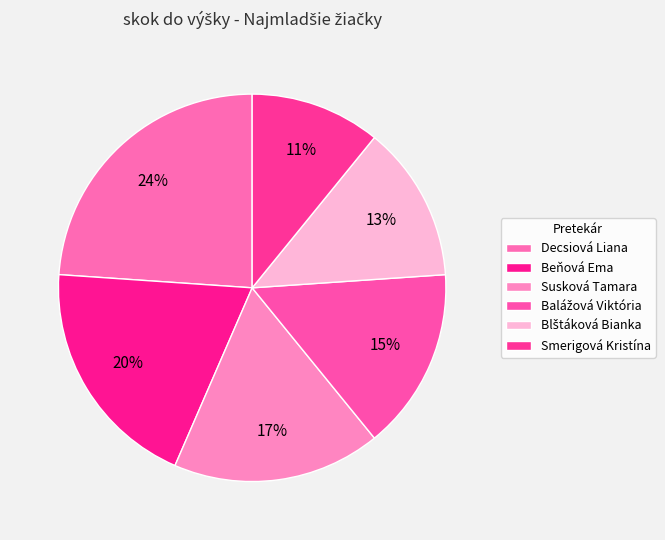

Approximately how many times larger is the value at Decsiová Liana compared to Balážová Viktória?

1.6